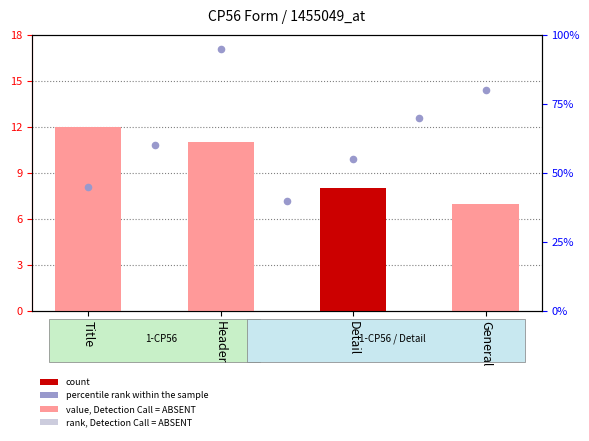

Approximately how many times larger is the value at Detail compared to Title?

0.7